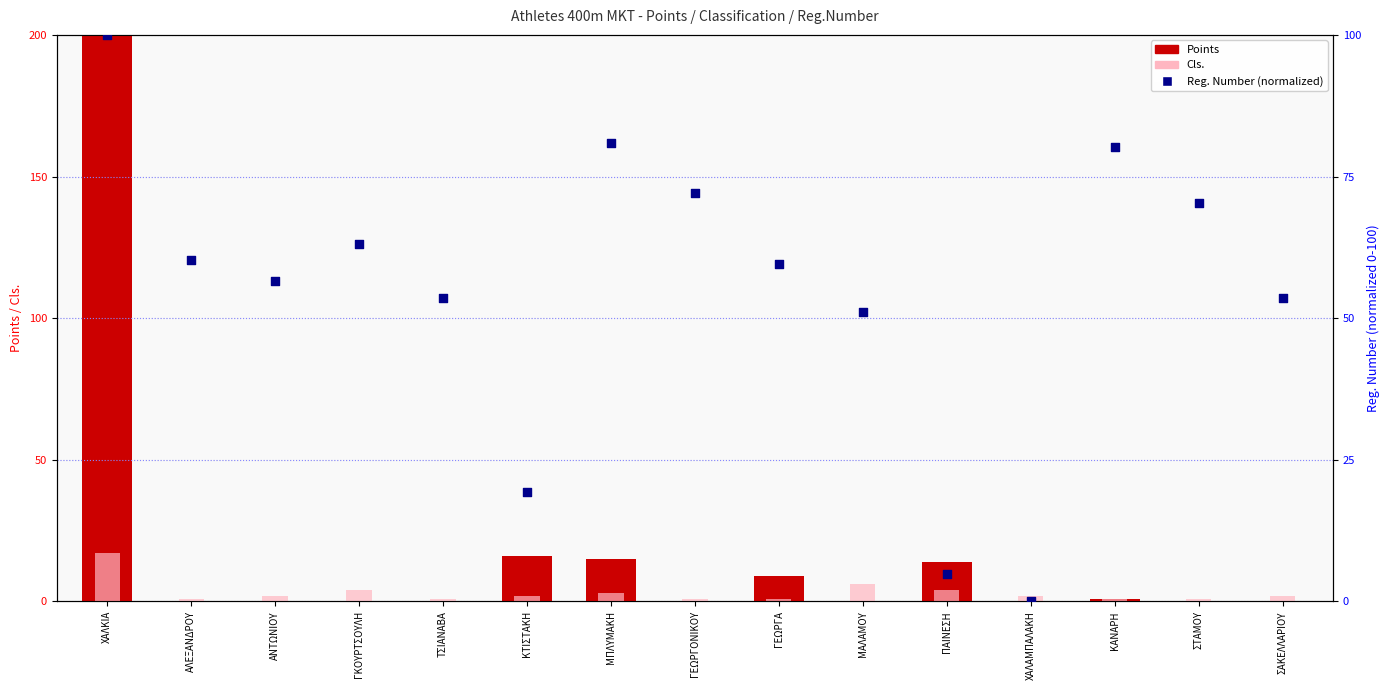

At how many categories does at least one series exceed 95?

1